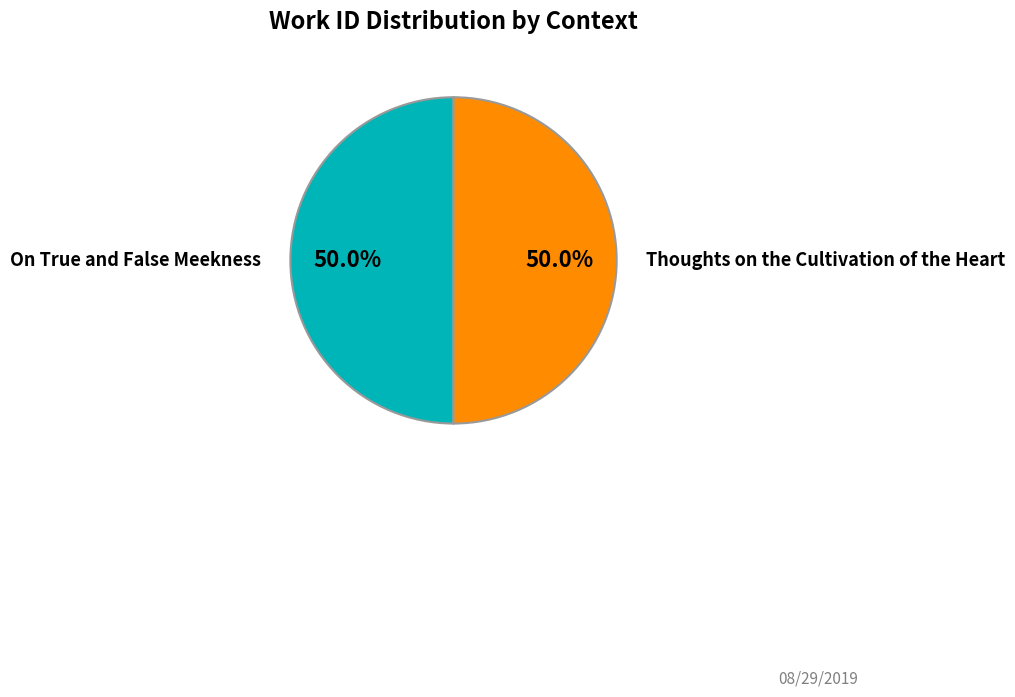

Approximately how many times larger is the value at Thoughts on the Cultivation of the Heart compared to On True and False Meekness?

1.0